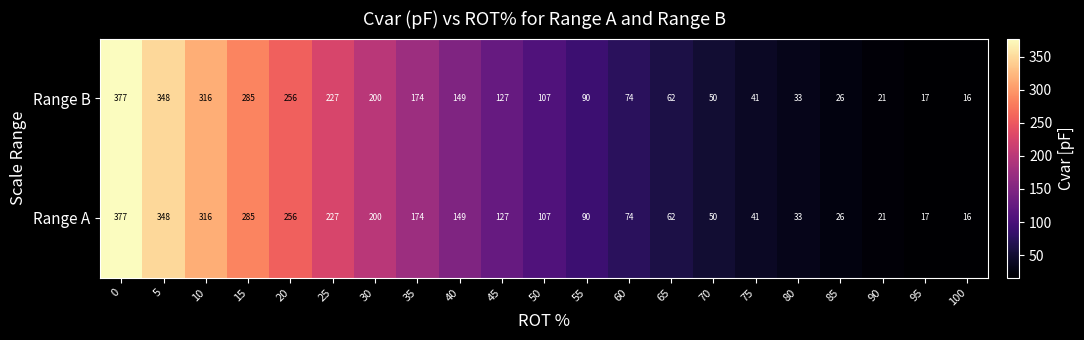

What is the total value across all series at 90?

42